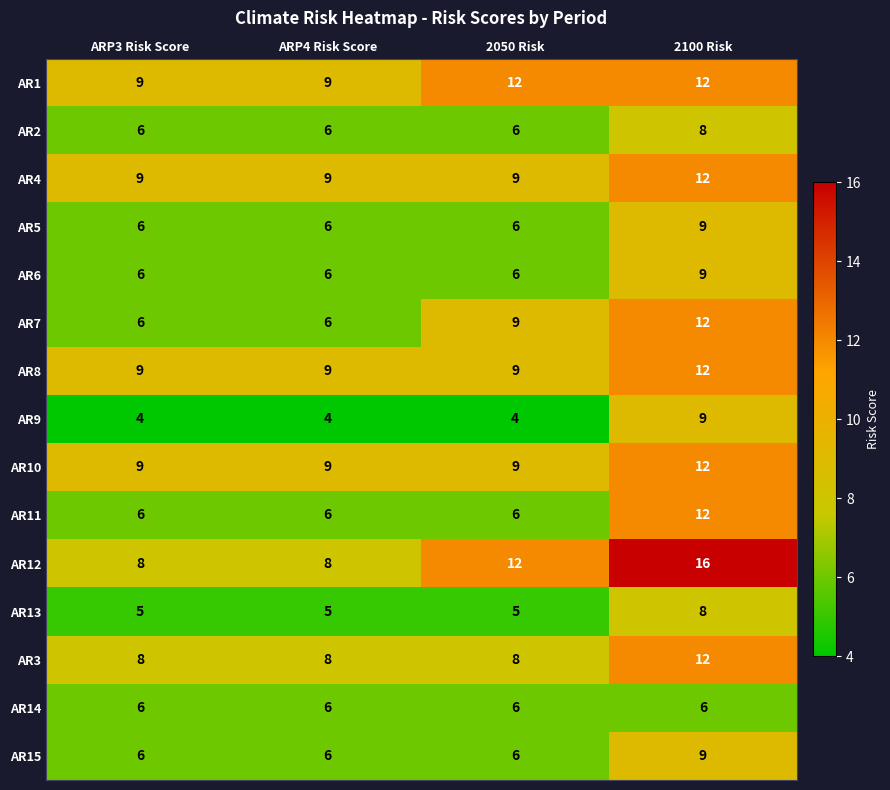

Which series has the largest total across all categories?

AR12